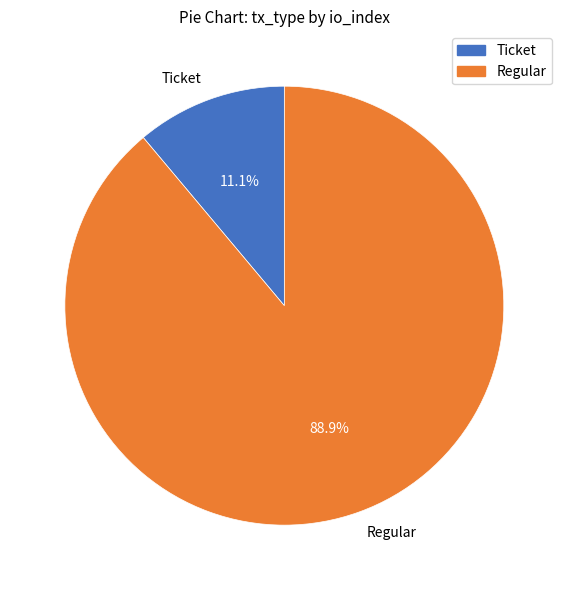

To the nearest percent, what percentage of the pie is Ticket?

11%